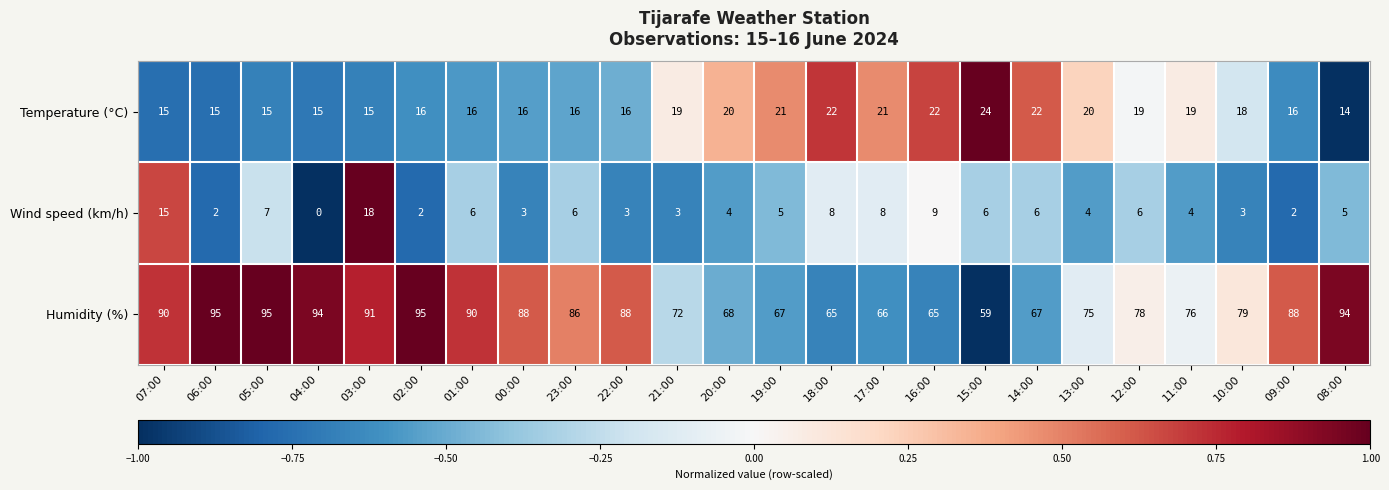

What is the greatest value displayed?

95